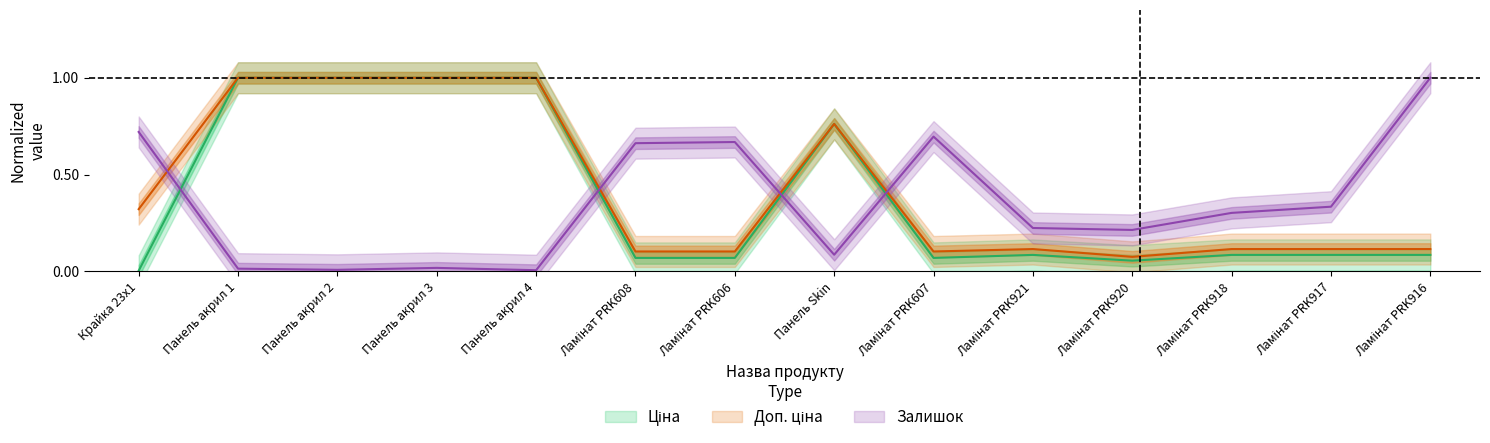

True or false: Ціна has a value of 1.0 at Панель акрил 4.

True